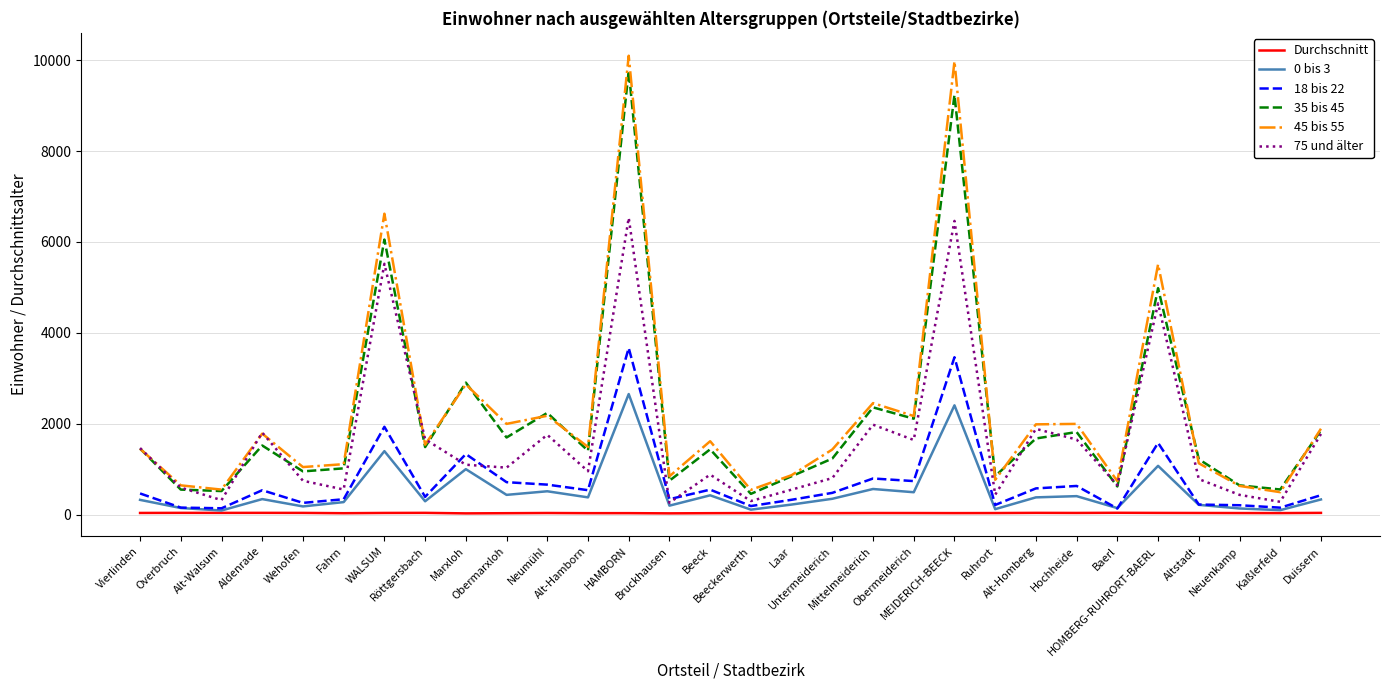

Which series has the largest range (max minus min)?

45 bis 55